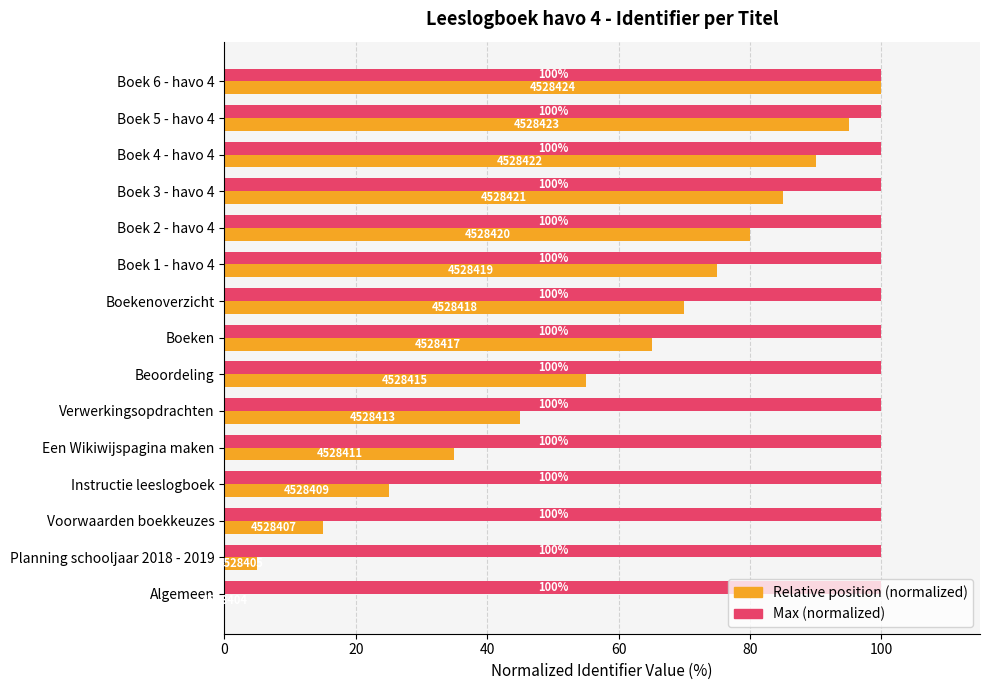

What is the greatest value displayed?

100.0